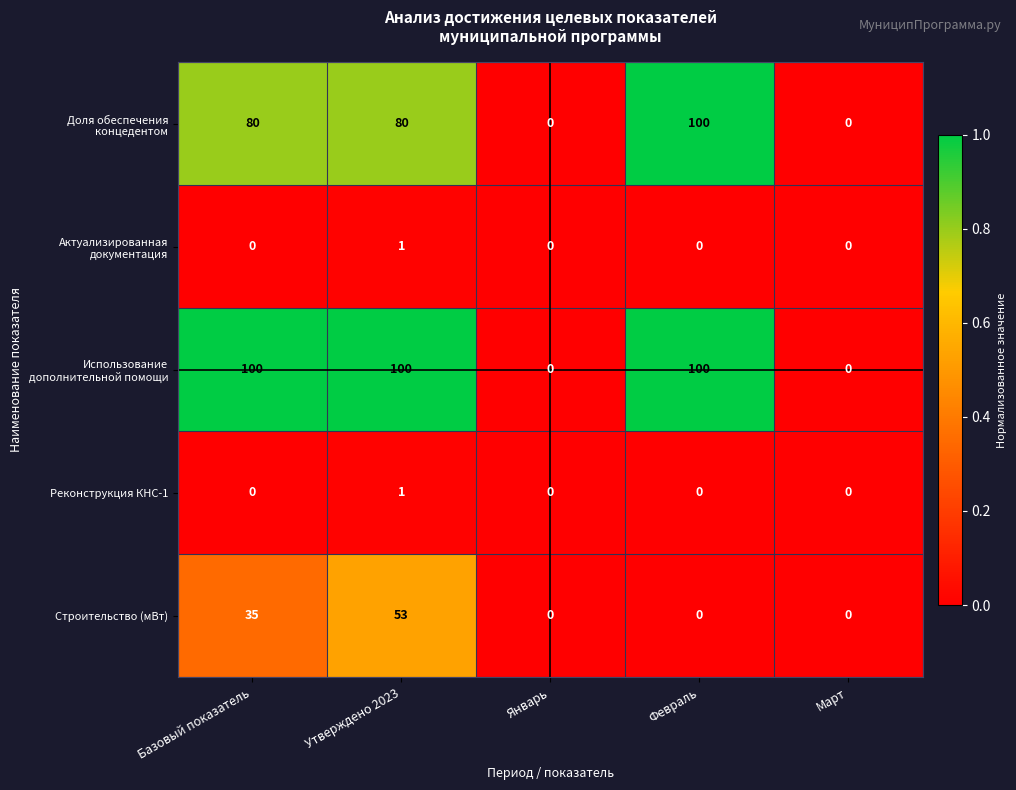

Is the value of Актуализированная документация at Утверждено 2023 greater than the value of Использование дополнительной помощи at Март?

Yes